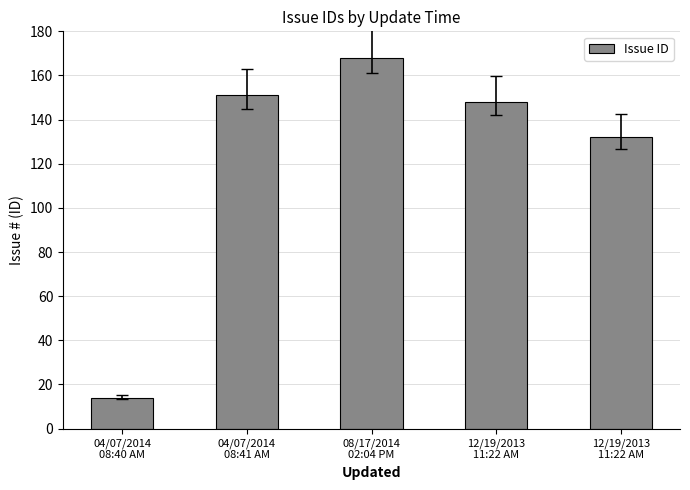

What is the label of the 3rd bar from the left?

08/17/2014
02:04 PM